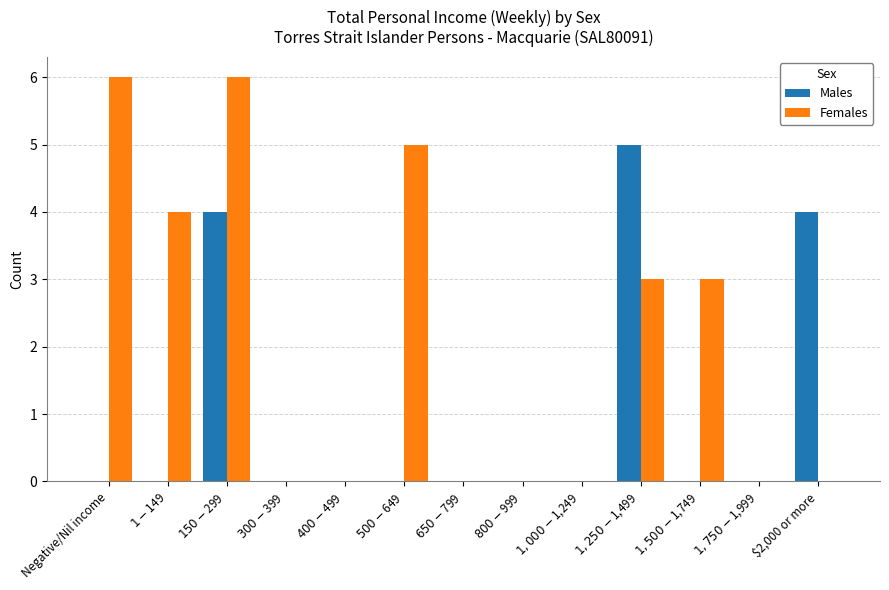

What is the sum of all Males values?

13